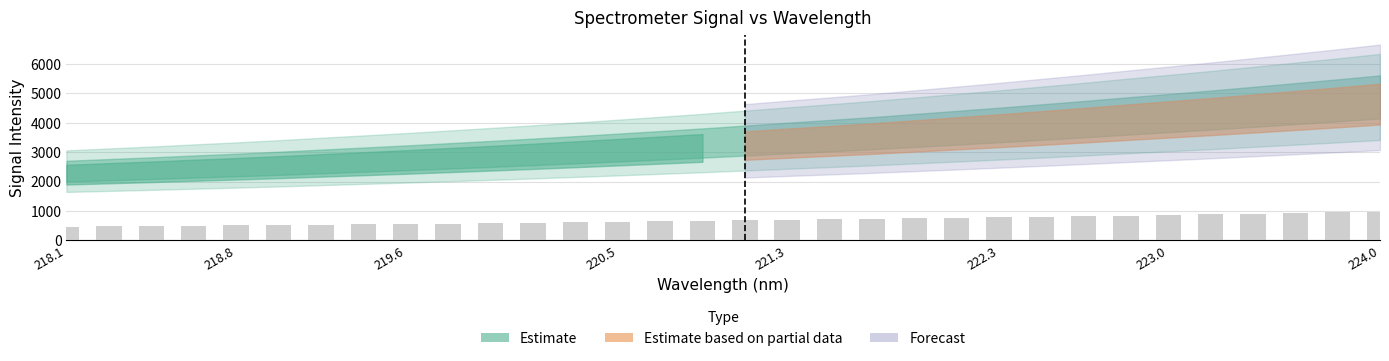

What is the value of the 5th bar from the left?

513.0